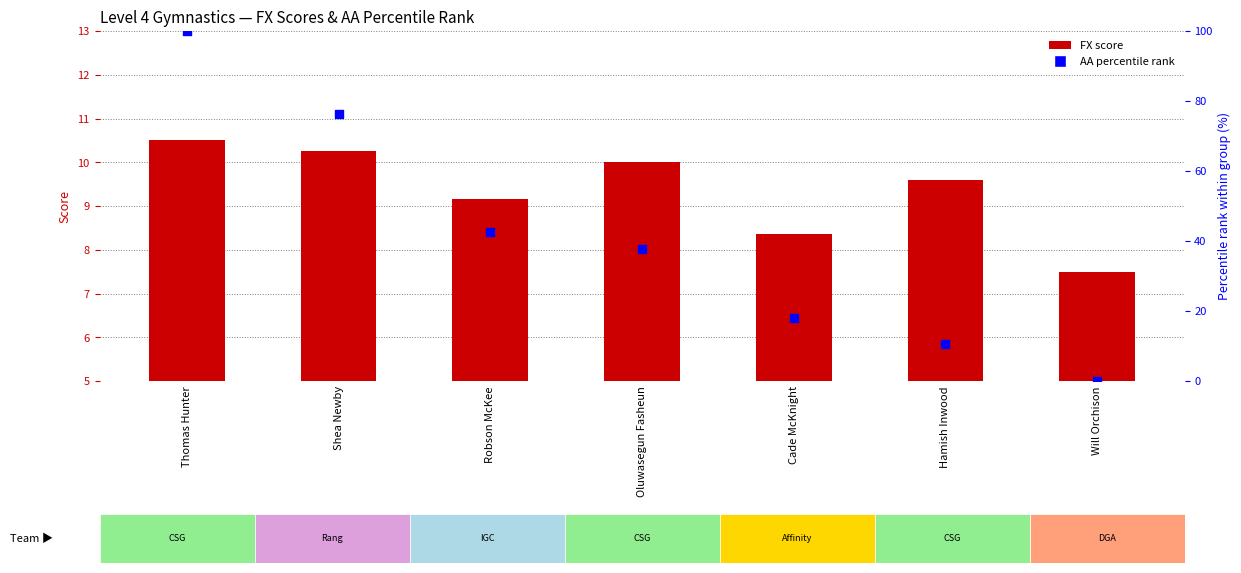

Which series contains the highest Y value?

AA percentile rank